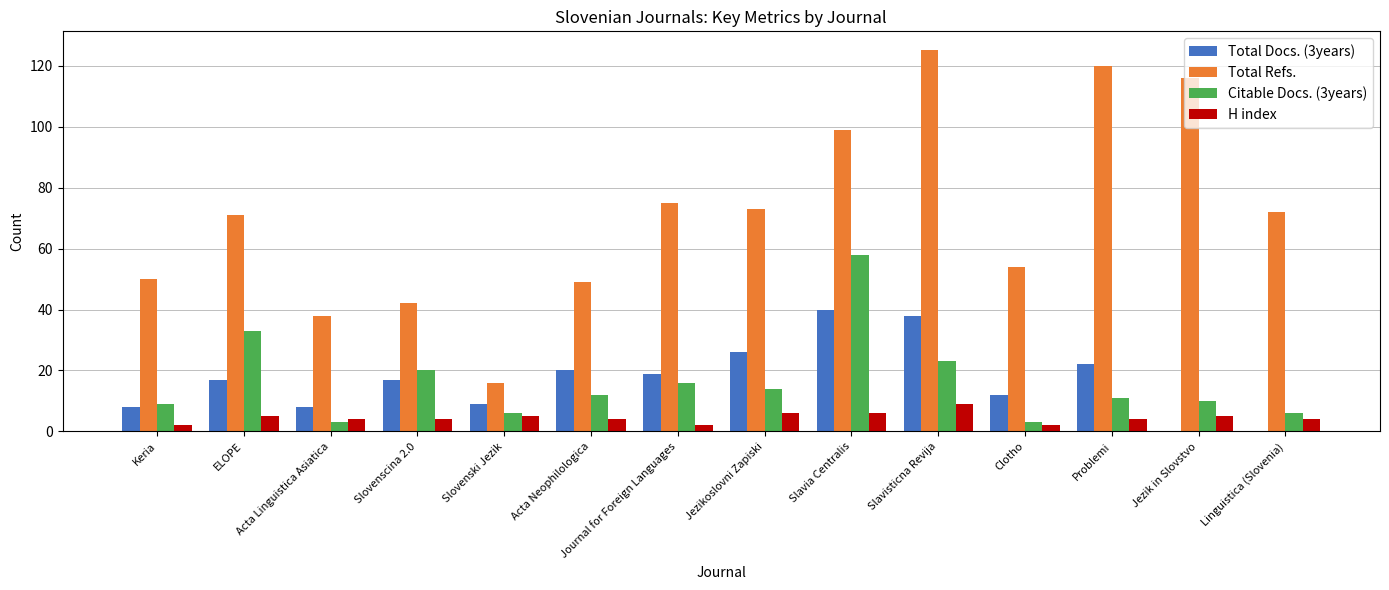

At which category is the sum across all series the highest?

Slavia Centralis